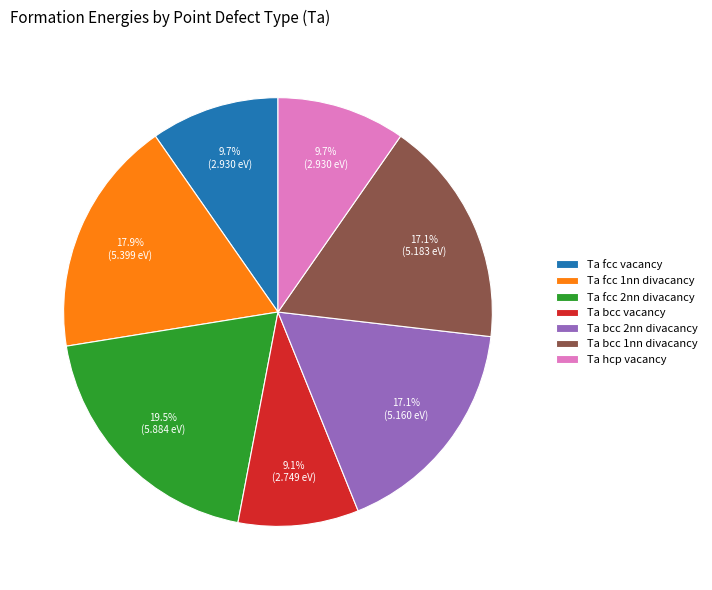

Which has a higher value, Ta hcp vacancy or Ta bcc 1nn divacancy?

Ta bcc 1nn divacancy